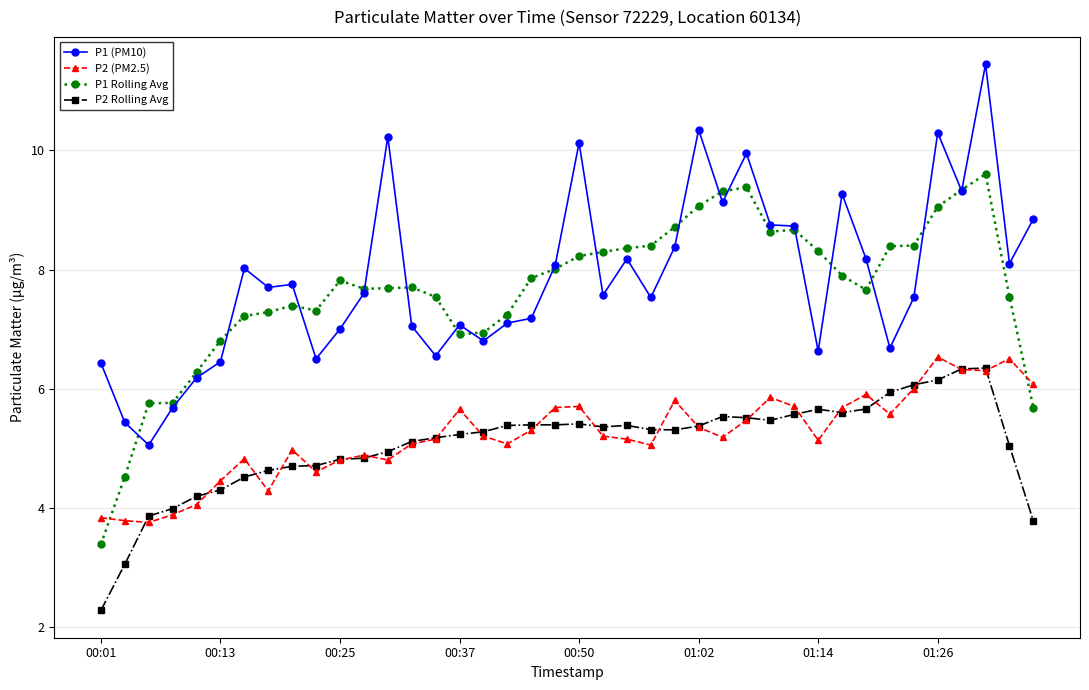

How many data points does each series have?

40